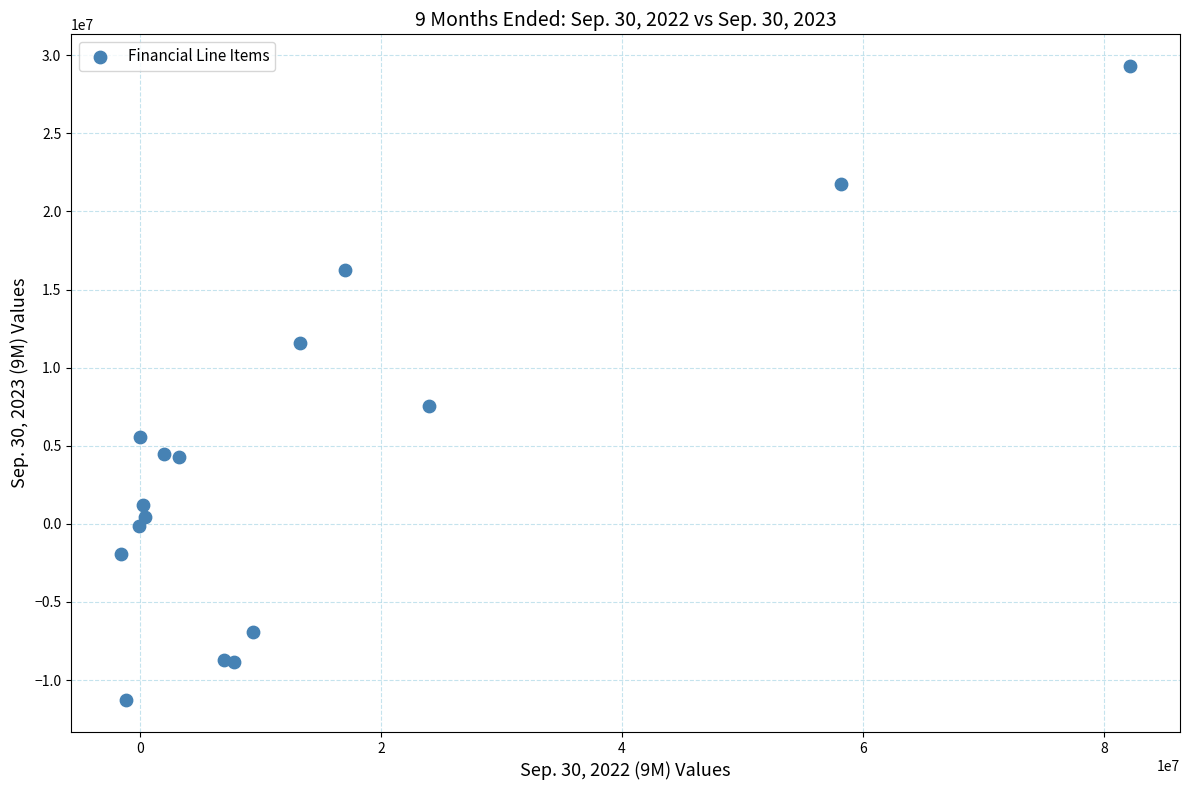

What Y value in the scatter plot is closest to 9004603?

7567116